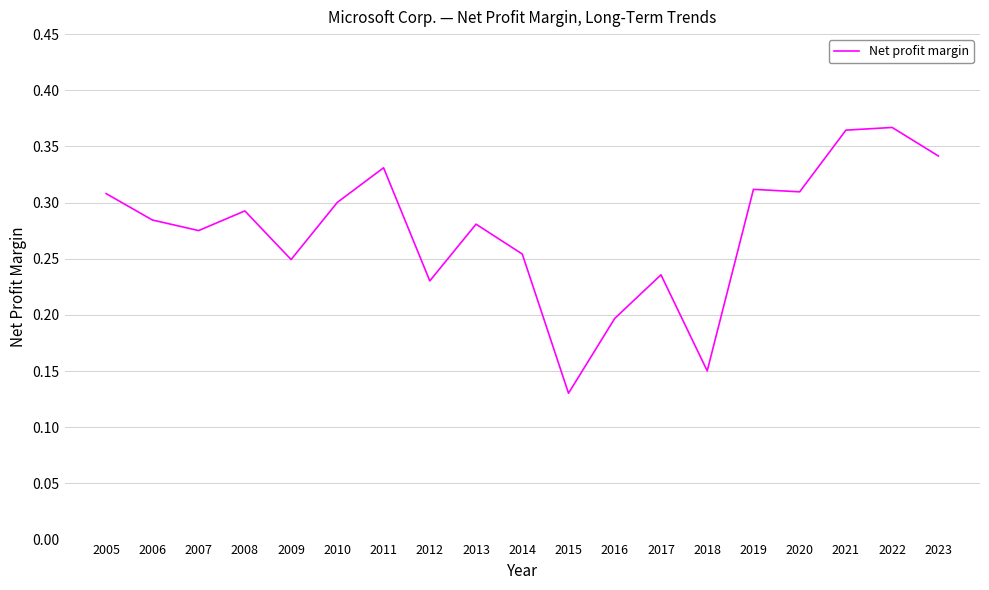

What is the change in value from 2009 to 2018?

-0.1